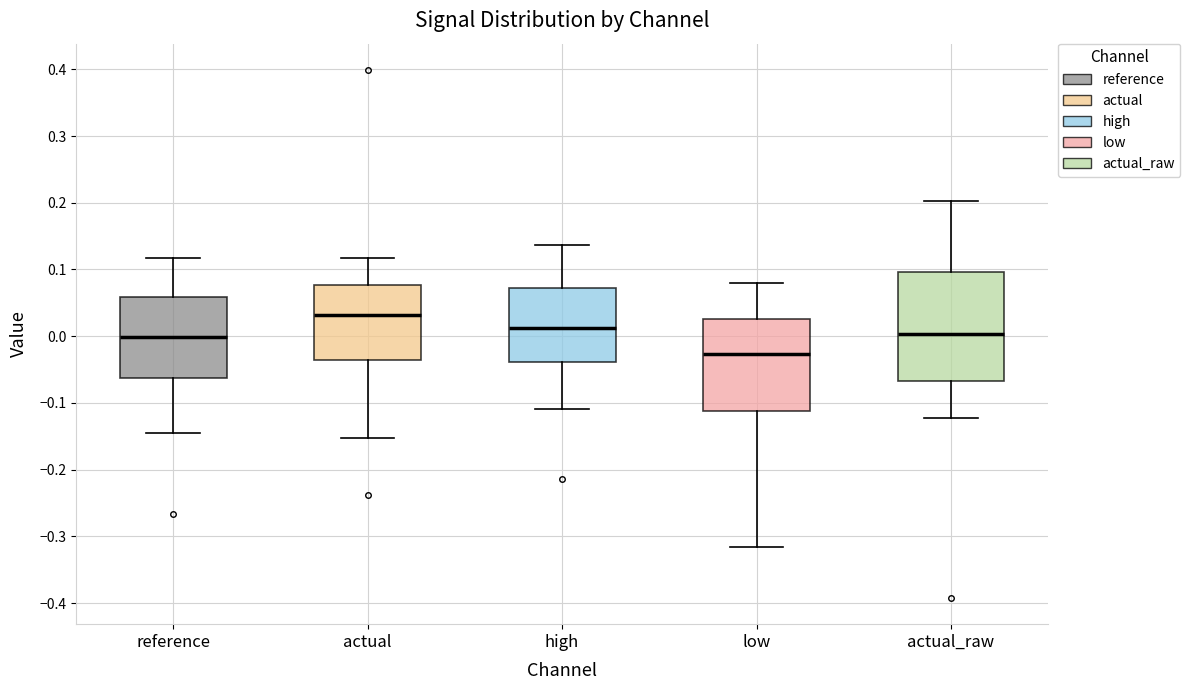

Reading left to right, read every box against the y-axis: the position of its median line, the range the box covers, and the ends of its whiskers. The values are not printed on the chart, so give them approximately, as read against the axis.

reference: median 0.00, box -0.06 to 0.06, whiskers -0.15 to 0.12
actual: median 0.03, box -0.04 to 0.08, whiskers -0.15 to 0.12
high: median 0.01, box -0.04 to 0.07, whiskers -0.11 to 0.14
low: median -0.03, box -0.11 to 0.03, whiskers -0.32 to 0.08
actual_raw: median 0.00, box -0.07 to 0.10, whiskers -0.12 to 0.20